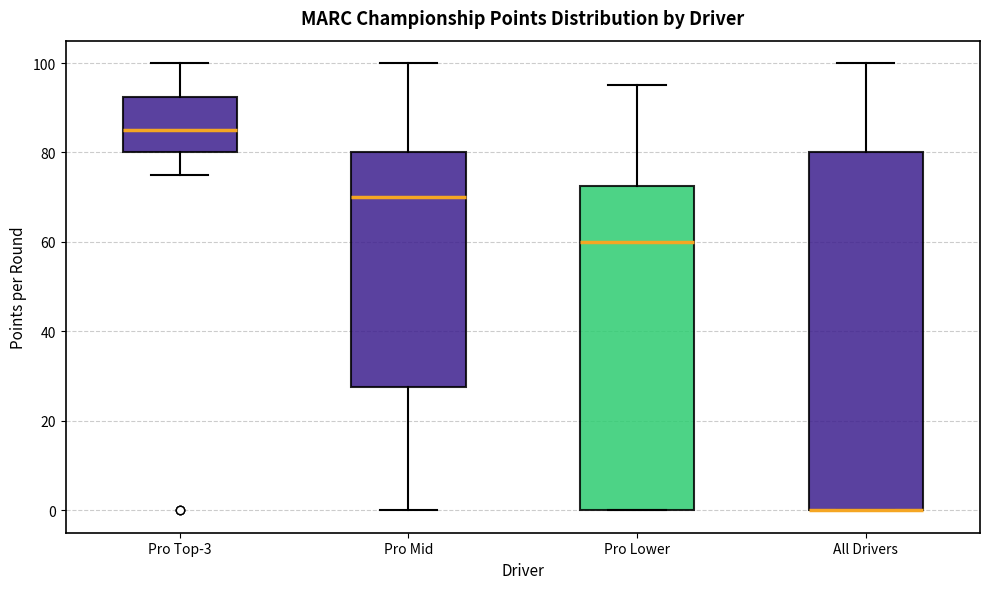

Which box is the tallest, from its lower edge to its upper edge?

All Drivers